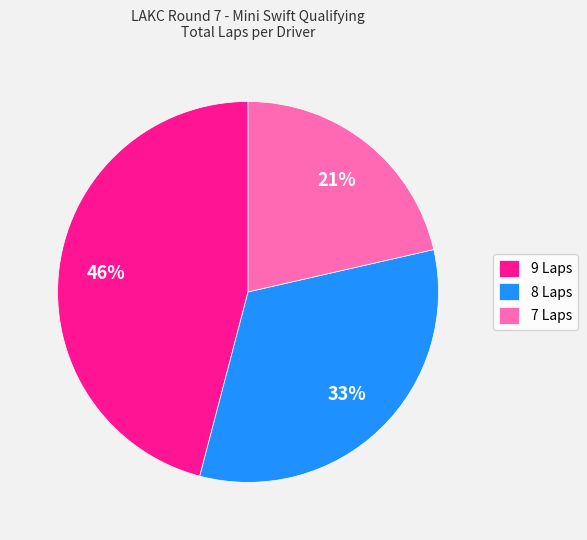

Which slice is the smallest?

7 Laps